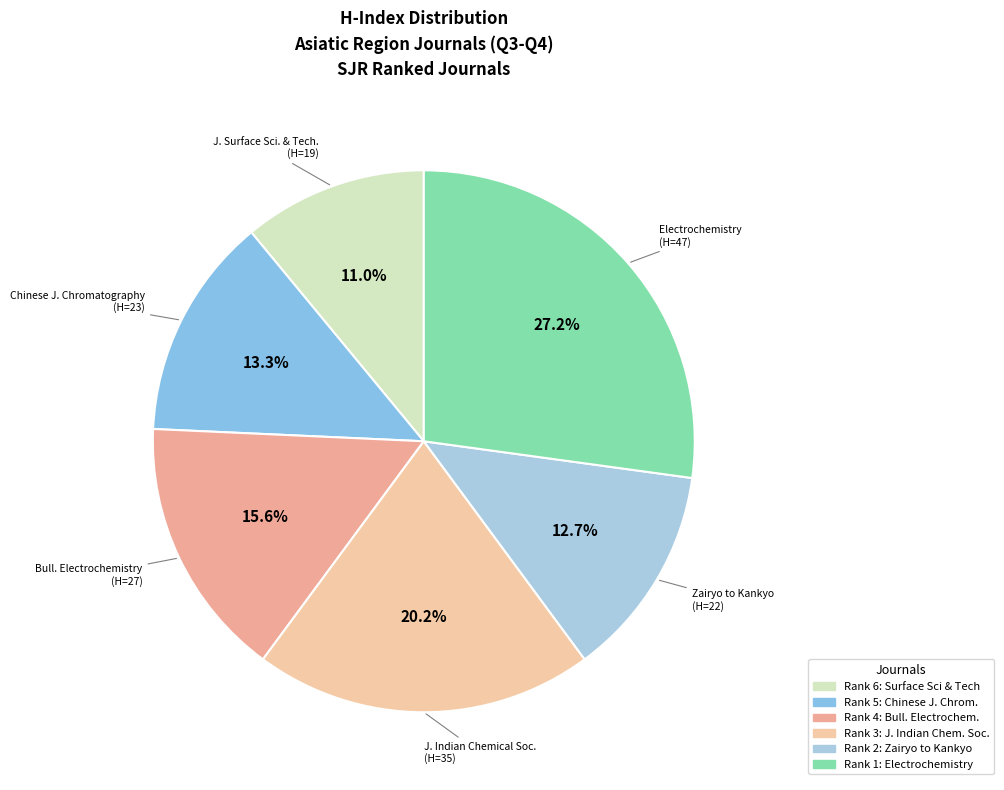

To the nearest percent, what is the average slice percentage?

17%